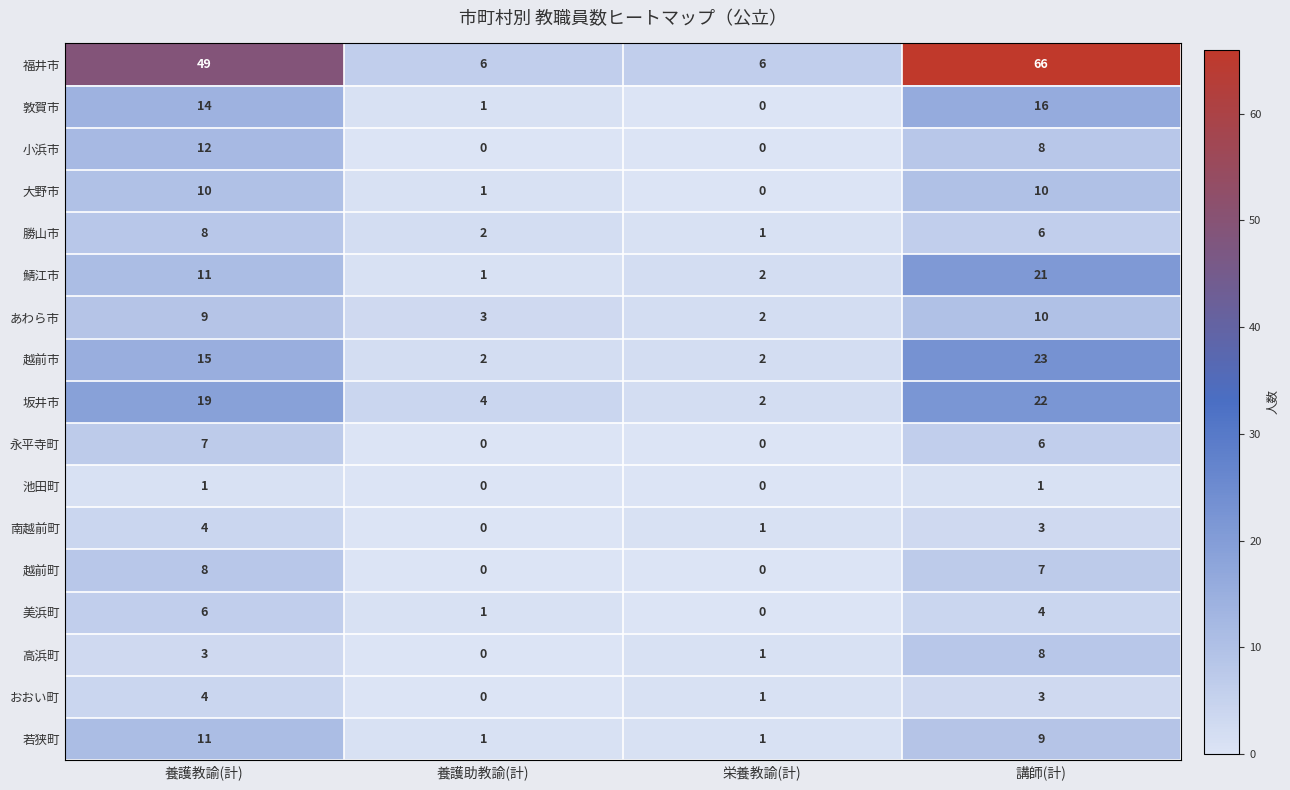

What is the maximum value shown in the chart?

66